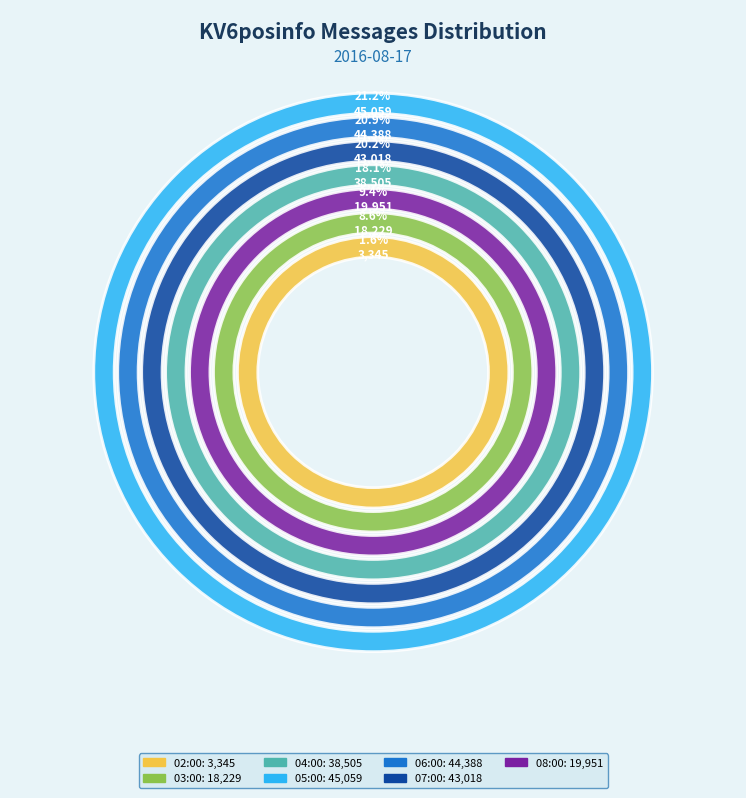

Is the sum of 06:00 and 05:00 greater than half?

No